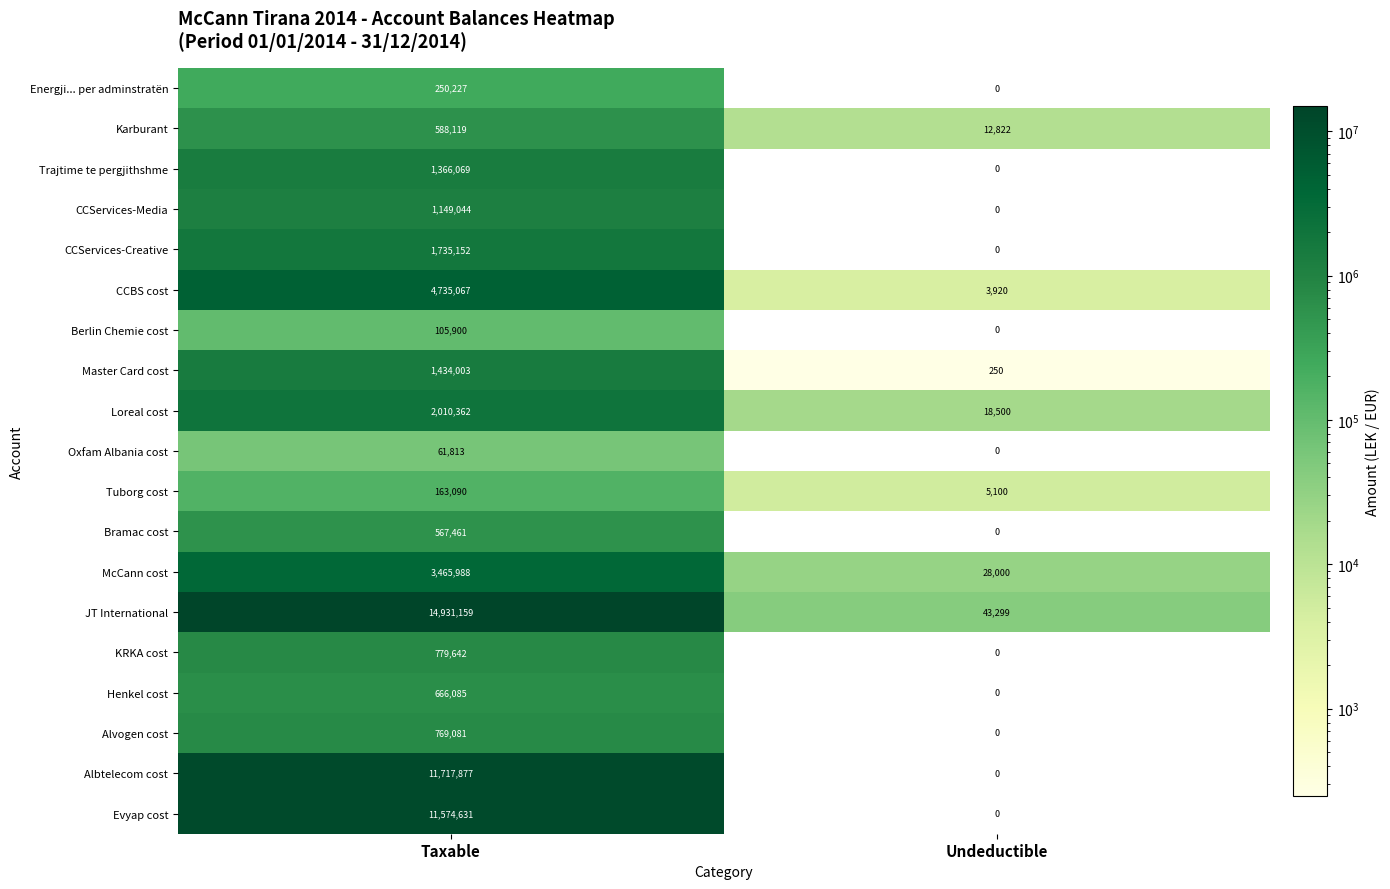

The value of CCBS cost at Undeductible is 3920. True or false?

True